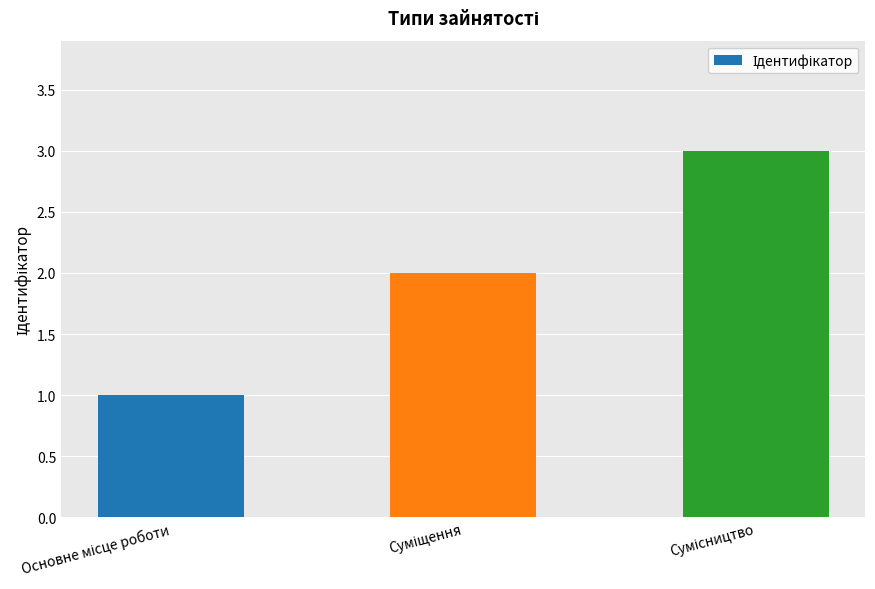

Are the bars grouped side by side (vs. stacked)?

No